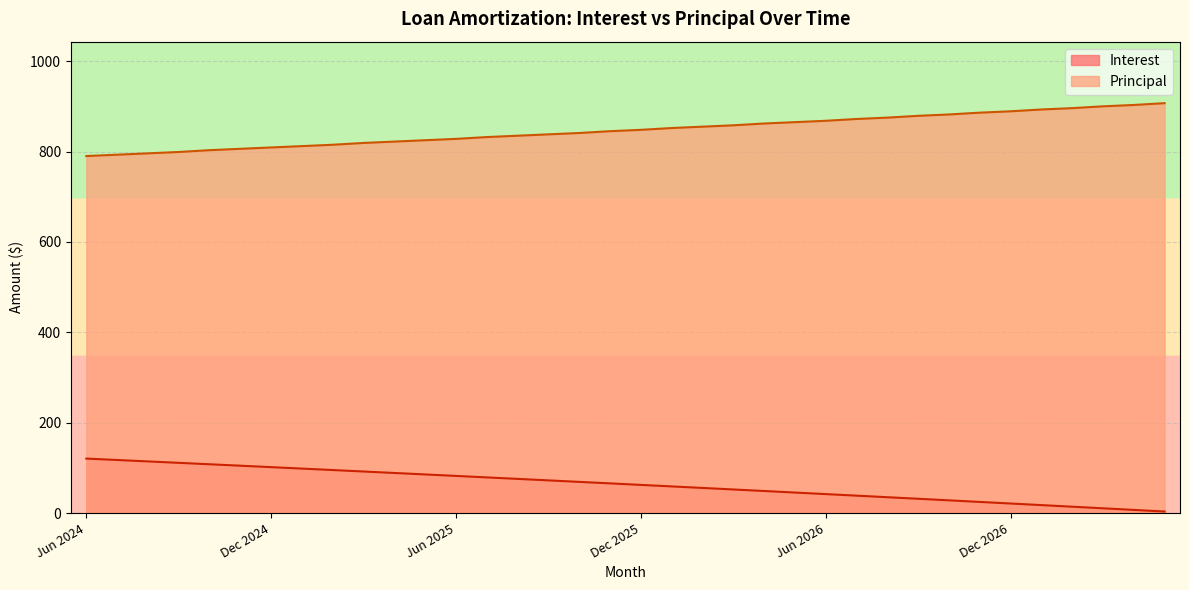

True or false: Principal and Interest cross at least once.

False